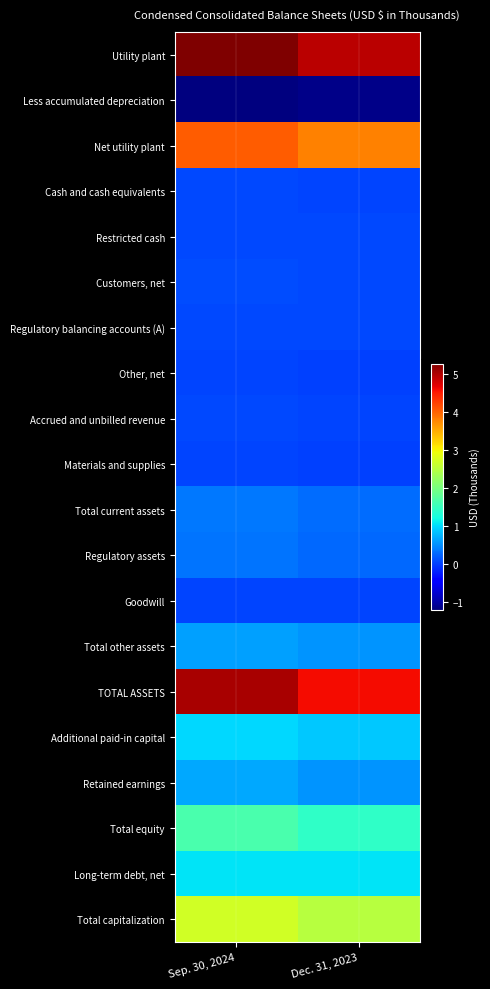

Reading right to left, what are all the values shown in this chart?

Utility plant: Dec. 31, 2023=4925483	Sep. 30, 2024=5263692
Less accumulated depreciation: Dec. 31, 2023=-1152228	Sep. 30, 2024=-1222808
Net utility plant: Dec. 31, 2023=3773255	Sep. 30, 2024=4040884
Cash and cash equivalents: Dec. 31, 2023=39591	Sep. 30, 2024=59556
Restricted cash: Dec. 31, 2023=45375	Sep. 30, 2024=45641
Customers, net: Dec. 31, 2023=59349	Sep. 30, 2024=81075
Regulatory balancing accounts (A): Dec. 31, 2023=64240	Sep. 30, 2024=59095
Other, net: Dec. 31, 2023=16431	Sep. 30, 2024=20254
Accrued and unbilled revenue: Dec. 31, 2023=36999	Sep. 30, 2024=55971
Materials and supplies: Dec. 31, 2023=16170	Sep. 30, 2024=19872
Total current assets: Dec. 31, 2023=296285	Sep. 30, 2024=362951
Regulatory assets: Dec. 31, 2023=257621	Sep. 30, 2024=340419
Goodwill: Dec. 31, 2023=37039	Sep. 30, 2024=37039
Total other assets: Dec. 31, 2023=525993	Sep. 30, 2024=611073
TOTAL ASSETS: Dec. 31, 2023=4595533	Sep. 30, 2024=5014908
Additional paid-in capital: Dec. 31, 2023=876583	Sep. 30, 2024=965278
Retained earnings: Dec. 31, 2023=549573	Sep. 30, 2024=671913
Total equity: Dec. 31, 2023=1430312	Sep. 30, 2024=1631632
Long-term debt, net: Dec. 31, 2023=1052768	Sep. 30, 2024=1051585
Total capitalization: Dec. 31, 2023=2483080	Sep. 30, 2024=2683217